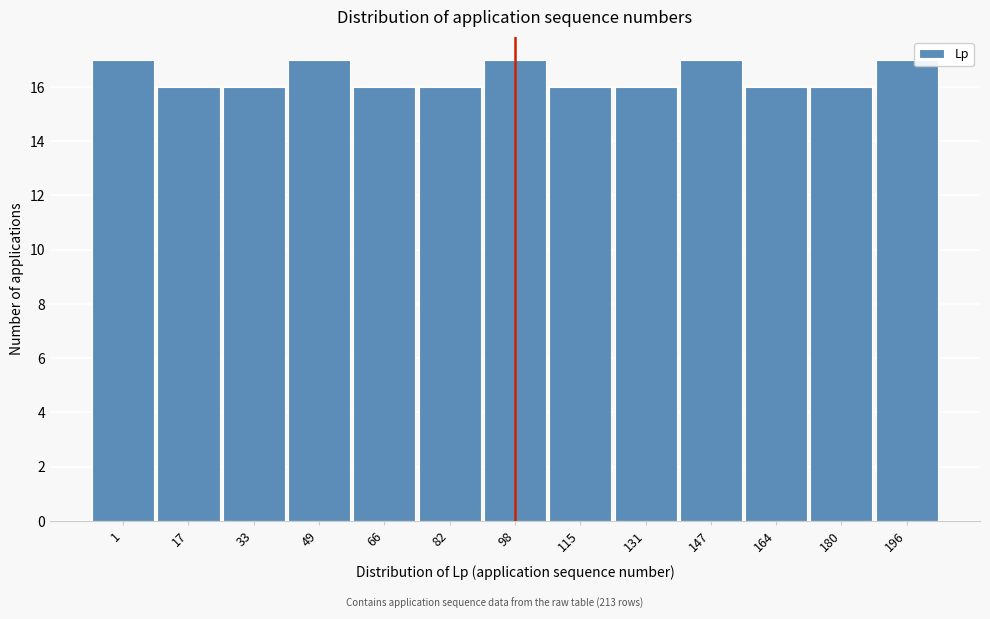

Reading left to right, list all the values displayed in this chart.

1=17	17=16	33=16	49=17	66=16	82=16	98=17	115=16	131=16	147=17	164=16	180=16	196=17